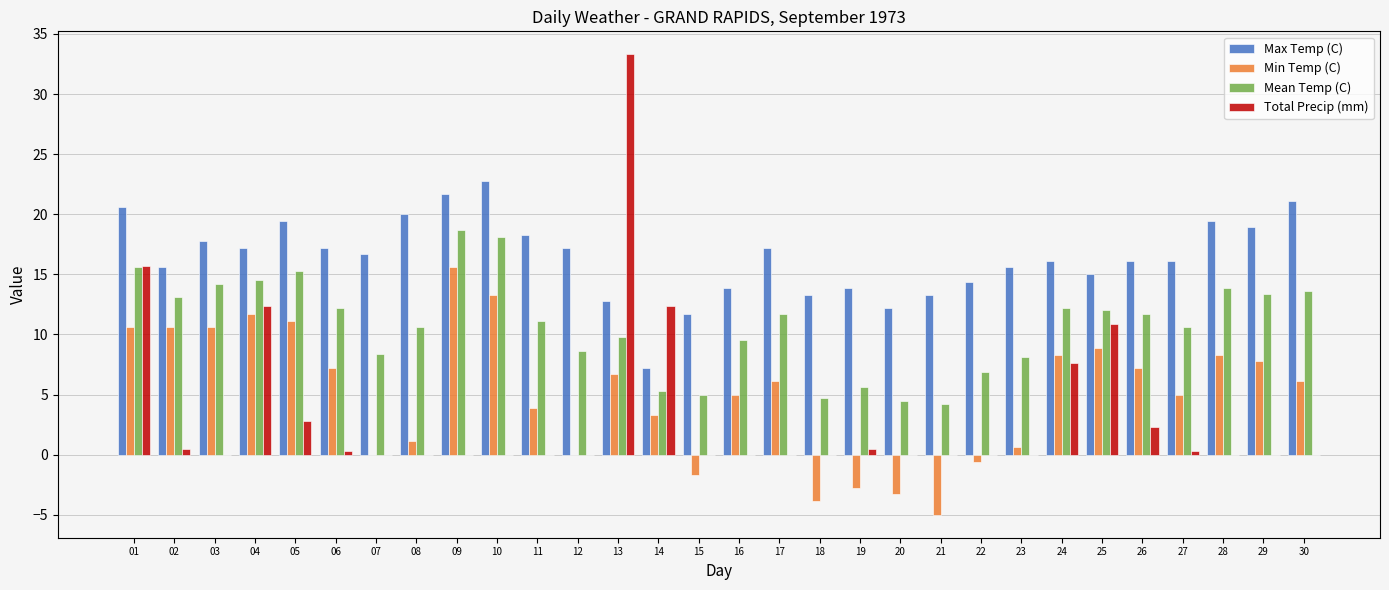

How many groups of bars are there?

30